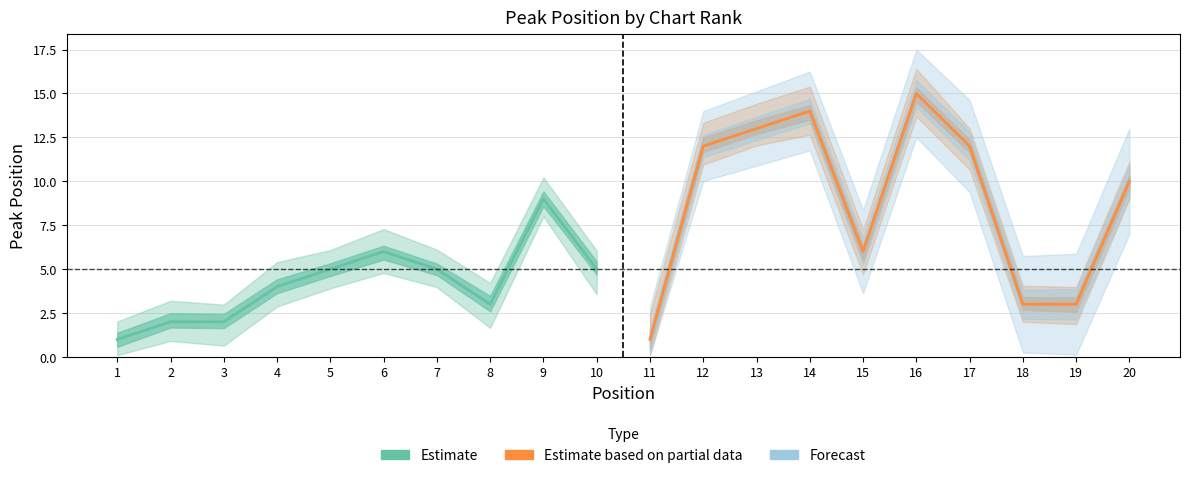

Does the chart have visible grid lines?

Yes